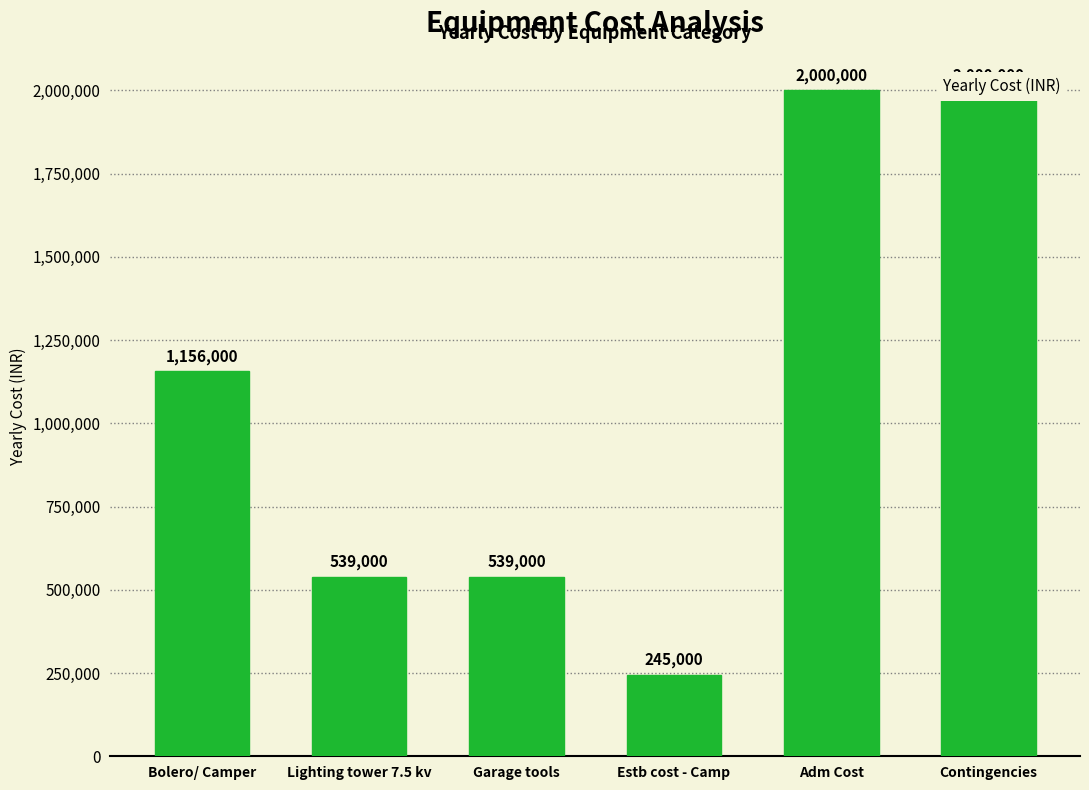

How many bars are there in total?

6